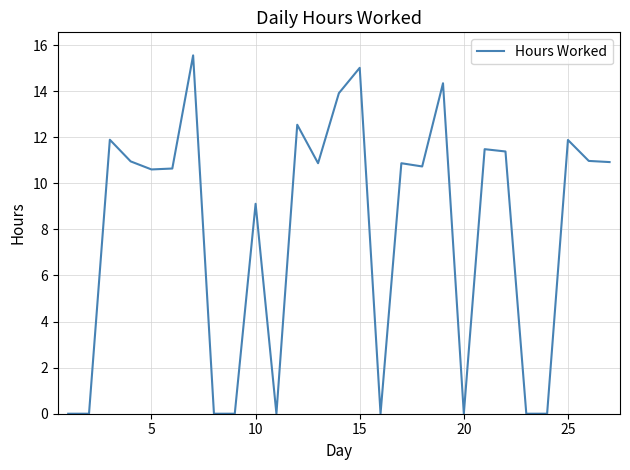

What is the difference between the maximum and minimum values?

15.6